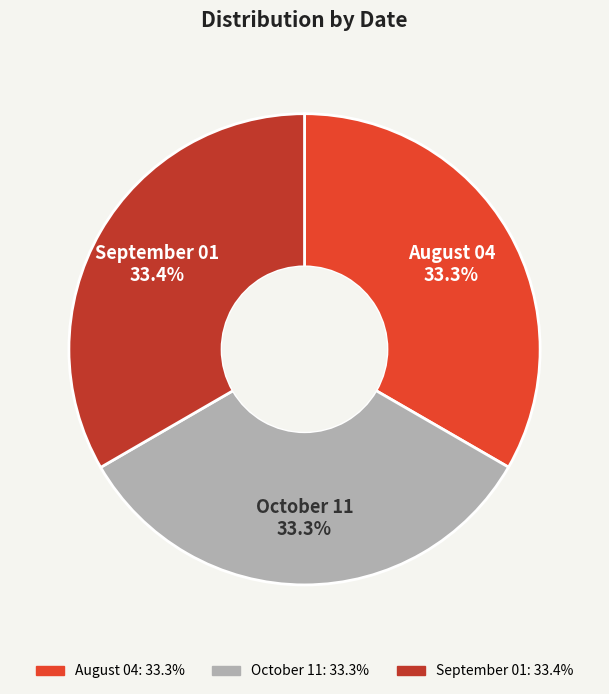

What percentage is the August 04 slice, to the nearest percent?

33%